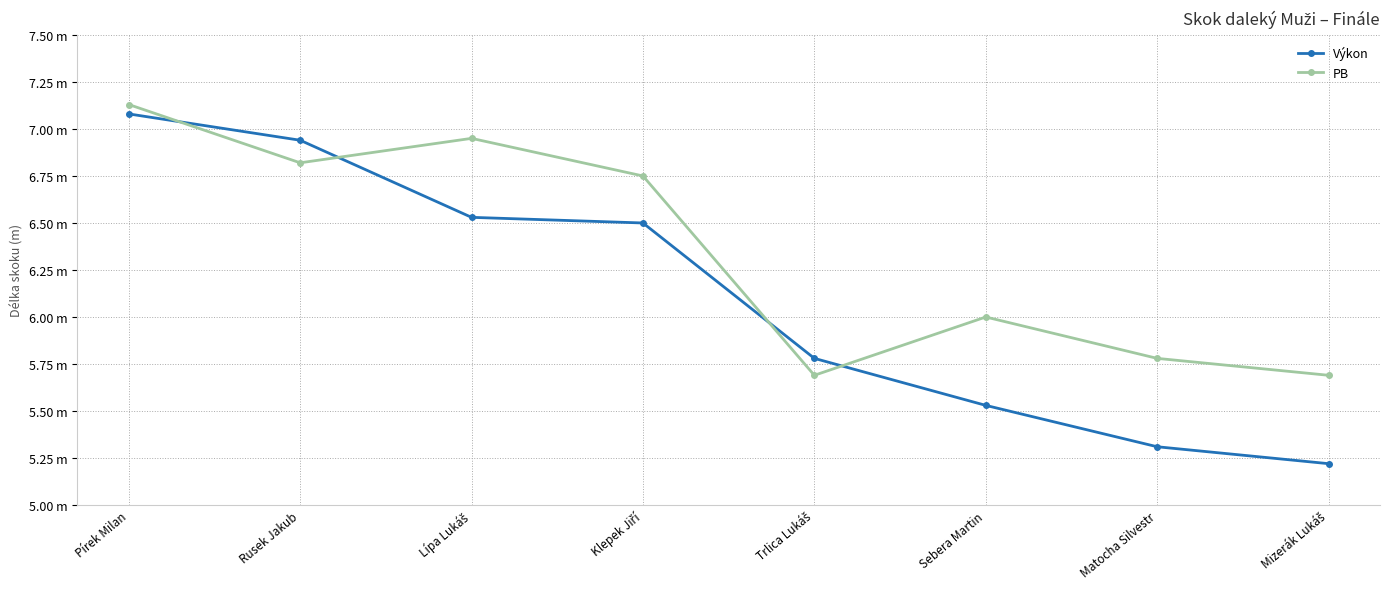

What is the average value of the Výkon series?

6.1